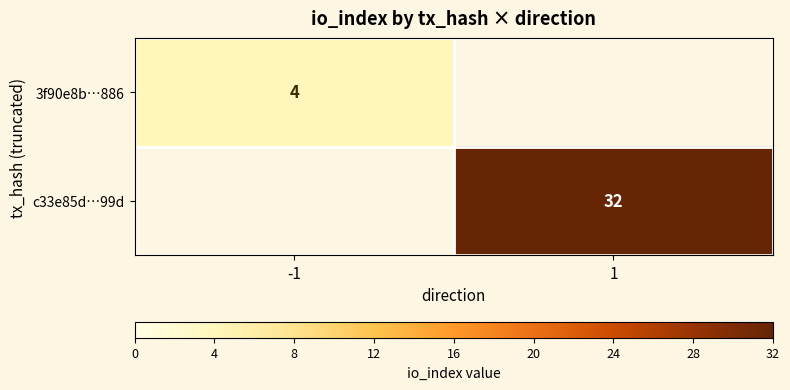

The 3f90e8b…886 series shows 5 at -1. True or false?

False